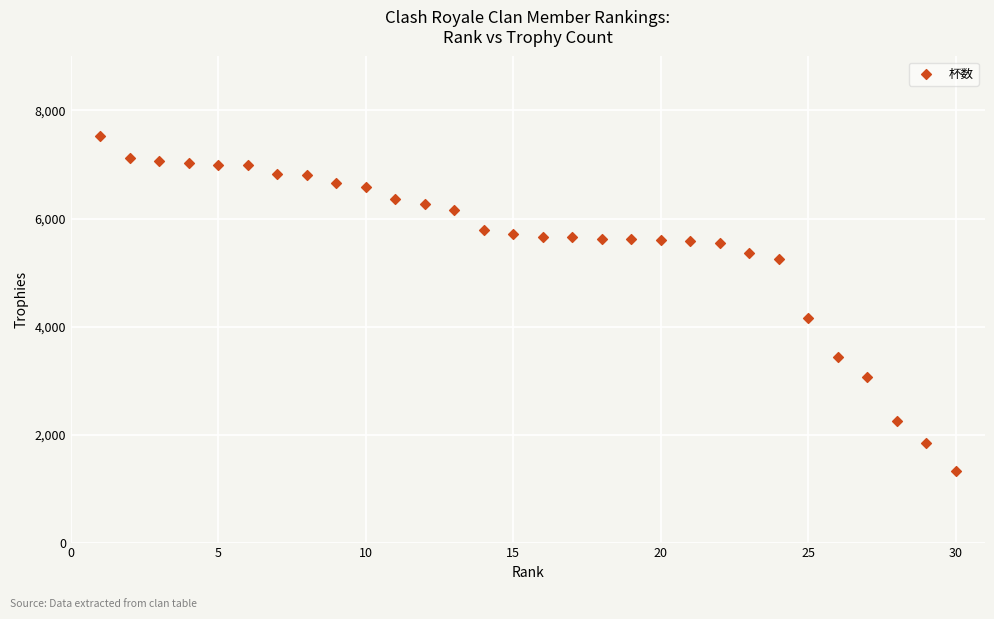

What is the range of X values (max minus min)?

29